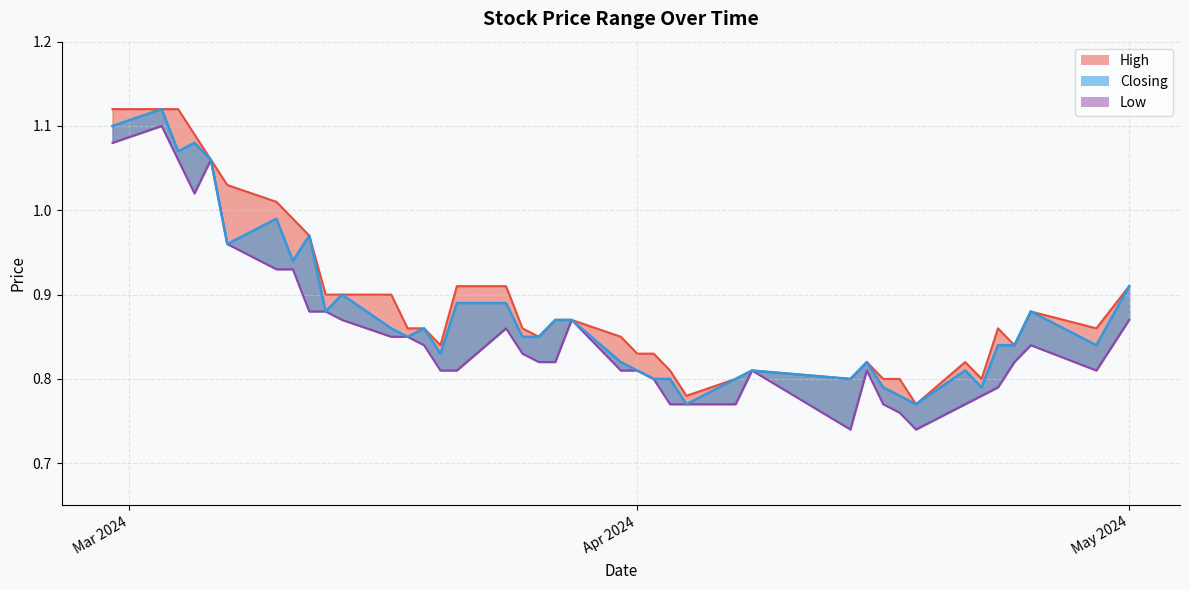

What is the sum of all values?

34.2